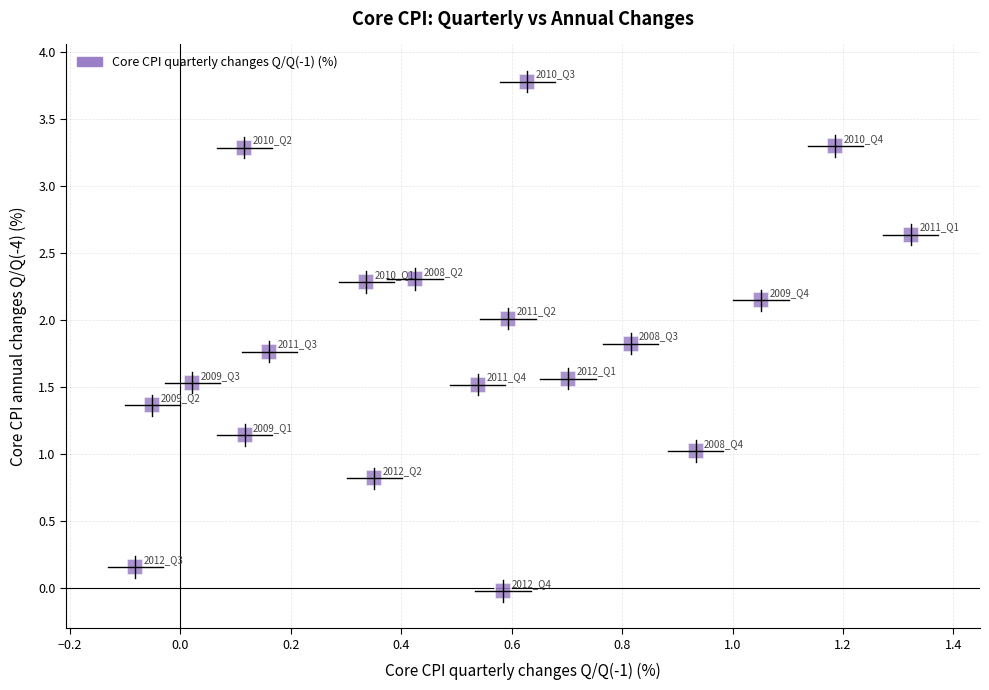

What is the range of Y values (max minus min)?

3.8